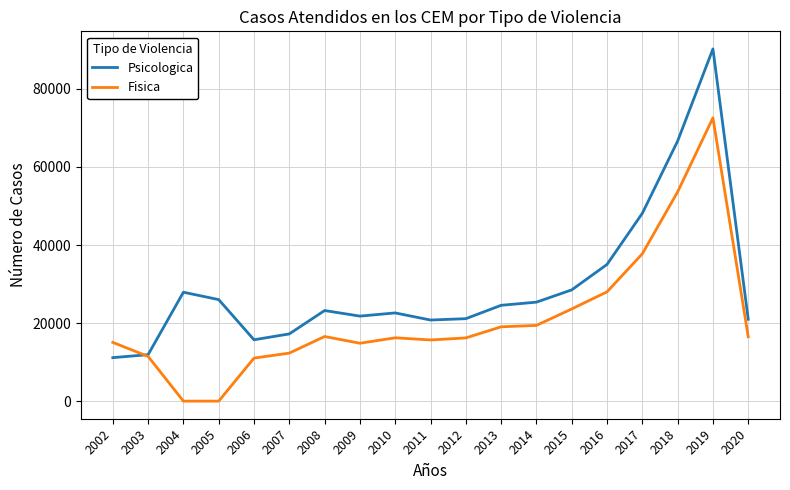

How many distinct data groups are displayed?

2